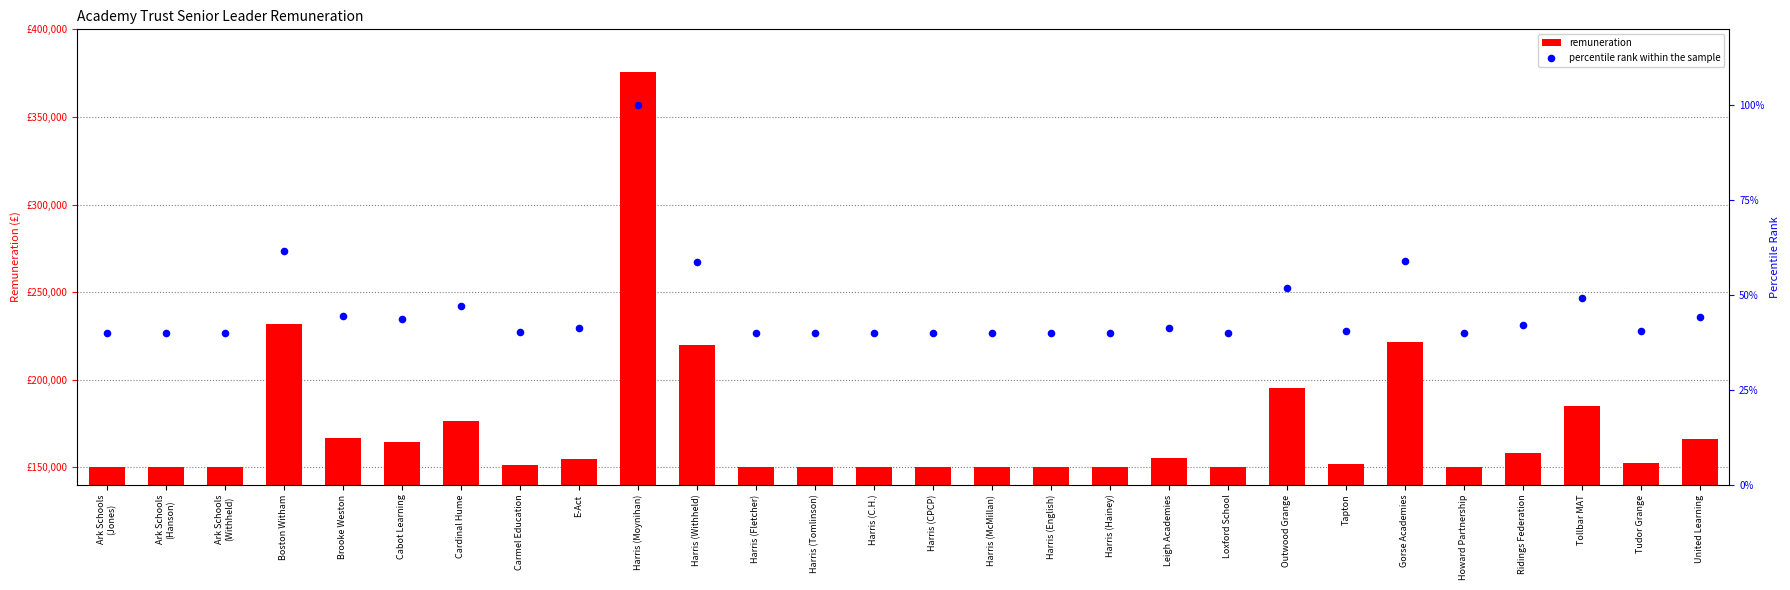

Which series has the widest spread of Y values?

remuneration